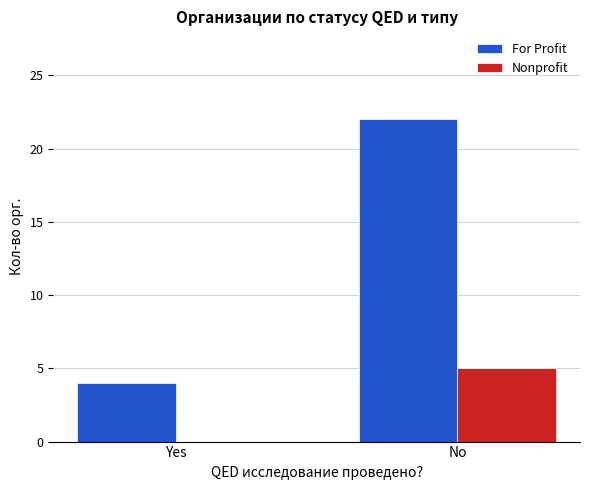

At which category does the chart reach its peak across all series?

No